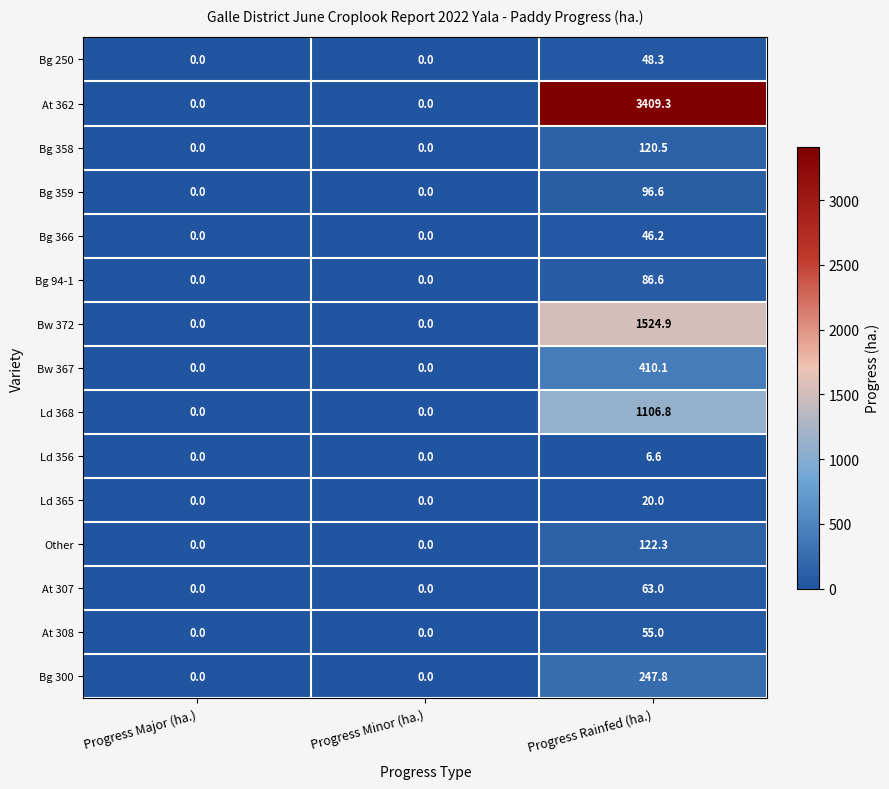

What is the highest value of the Bg 300 series?

247.8